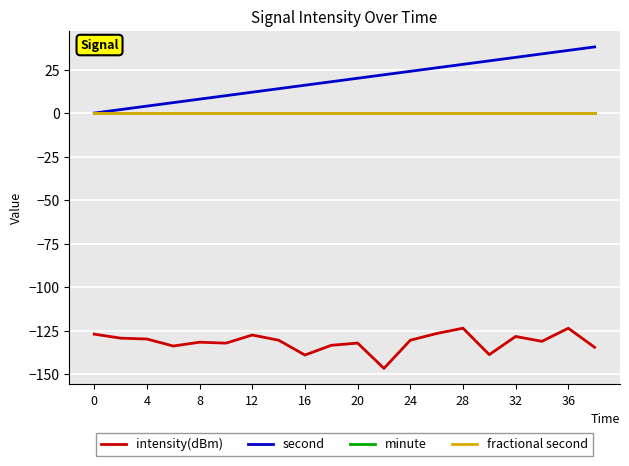

True or false: minute has more than 0 points higher than both neighbors.

False